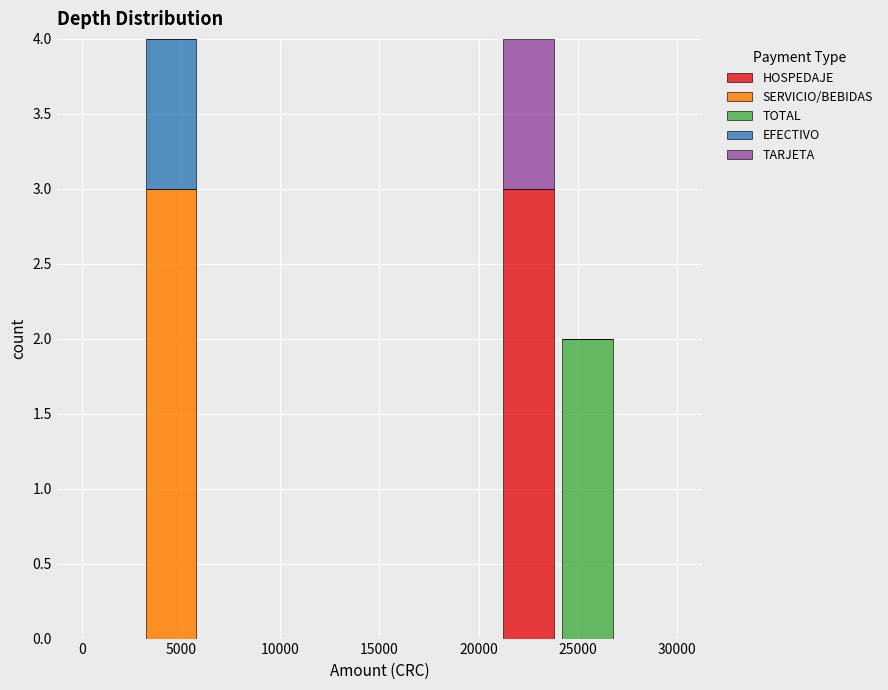

Reading left to right, list every stacked bar in this chart as the range it spans on the x-axis followed by its total height. The values are not printed on the chart, so give them approximately, as read against the axis.

0 to 3000: 0
3000 to 6000: 4
6000 to 9000: 0
9000 to 12000: 0
12000 to 15000: 0
15000 to 18000: 0
18000 to 21000: 0
21000 to 24000: 4
24000 to 27000: 2
27000 to 30000: 0